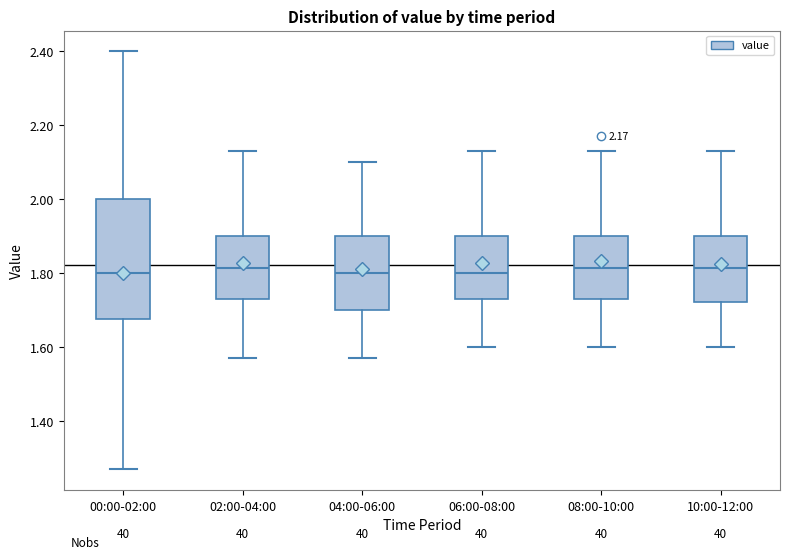

Reading left to right, read every box against the y-axis: the position of its median line, the range the box covers, and the ends of its whiskers. The values are not printed on the chart, so give them approximately, as read against the axis.

00:00-02:00: median 1.80, box 1.68 to 2.00, whiskers 1.28 to 2.40
02:00-04:00: median 1.82, box 1.74 to 1.90, whiskers 1.58 to 2.14
04:00-06:00: median 1.80, box 1.70 to 1.90, whiskers 1.58 to 2.10
06:00-08:00: median 1.80, box 1.74 to 1.90, whiskers 1.60 to 2.14
08:00-10:00: median 1.82, box 1.74 to 1.90, whiskers 1.60 to 2.14
10:00-12:00: median 1.82, box 1.72 to 1.90, whiskers 1.60 to 2.14